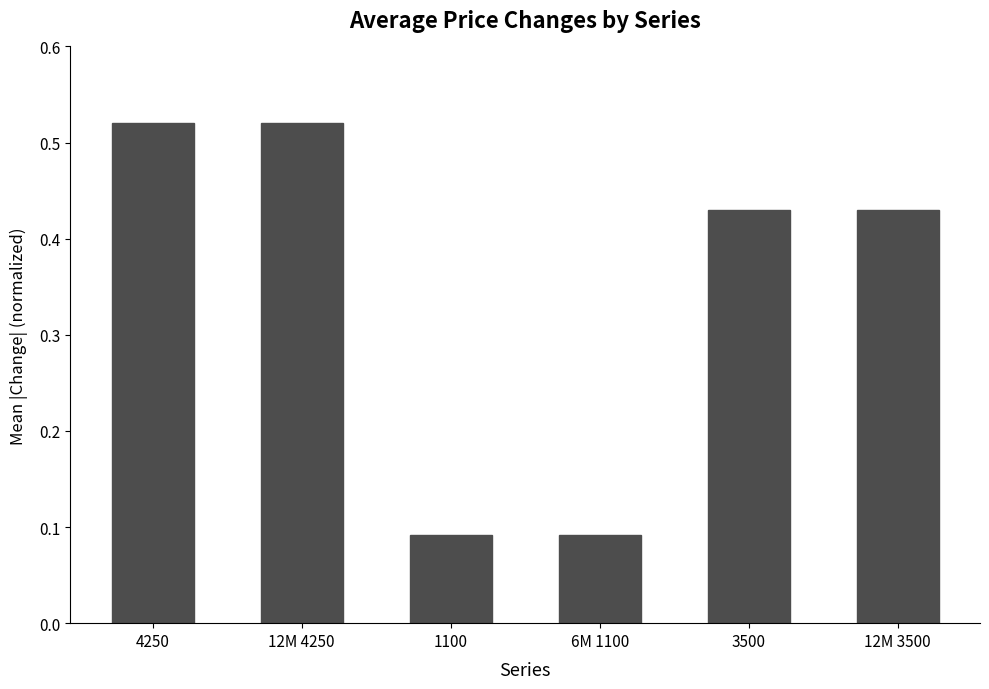

What is the label of the 4th bar from the right?

1100